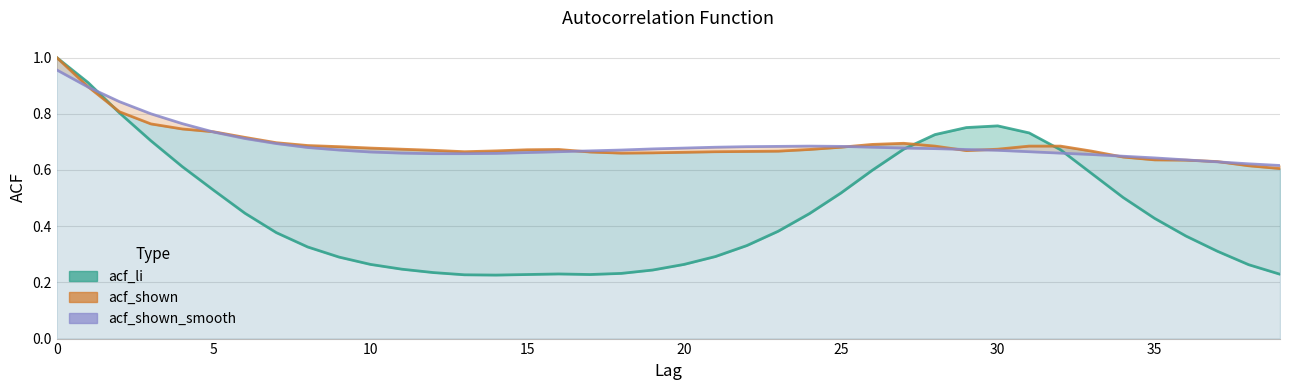

At which category does acf_li reach its first local valley?

14